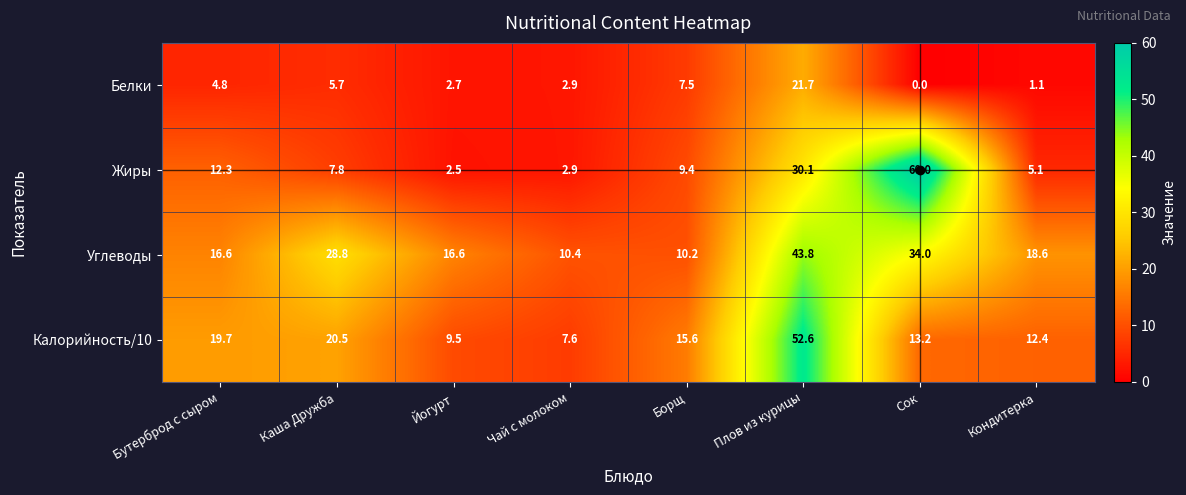

What is the spread (max minus min) of values at Йогурт?

14.1